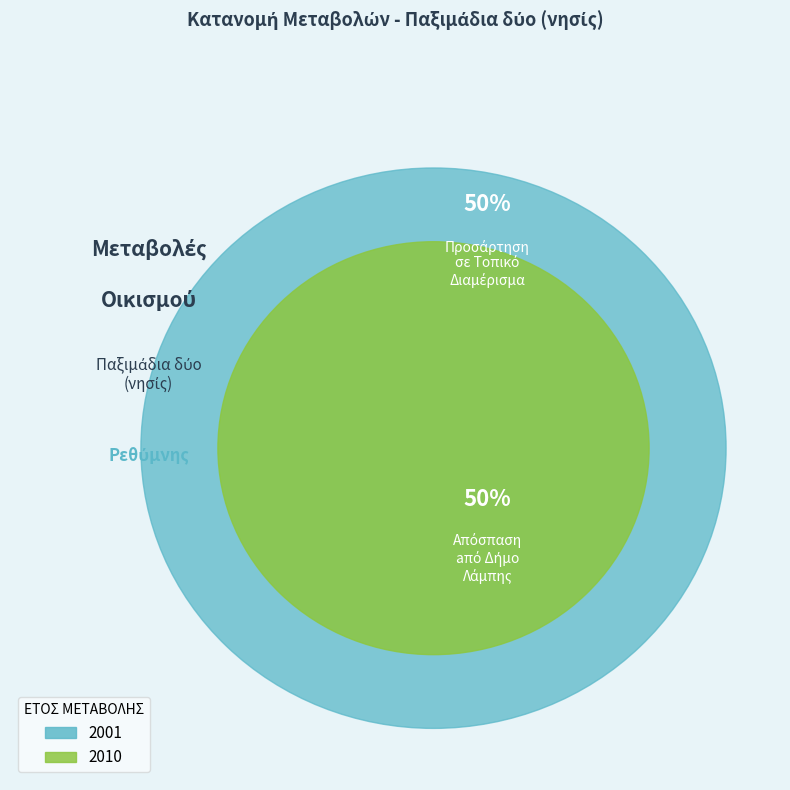

Combined, do 2010 and 2001 account for over 50%?

Yes